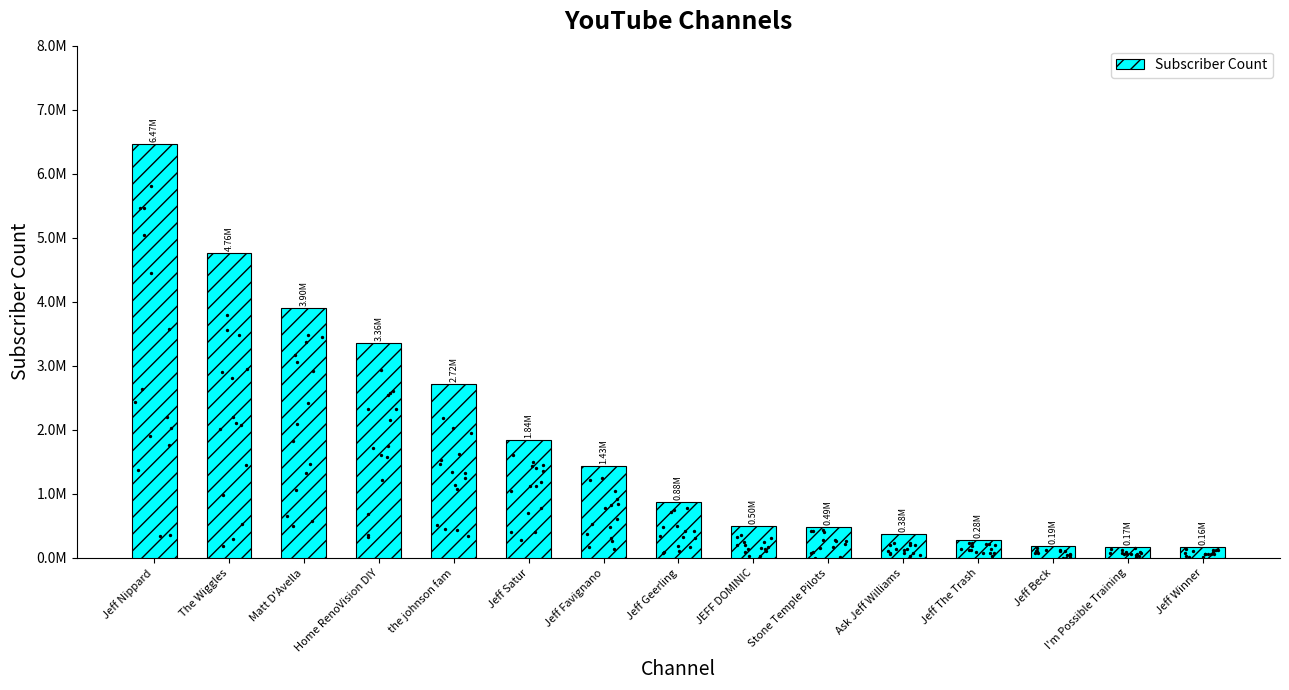

What is the ratio of the value at Jeff Satur to the value at Jeff Winner?

11.2